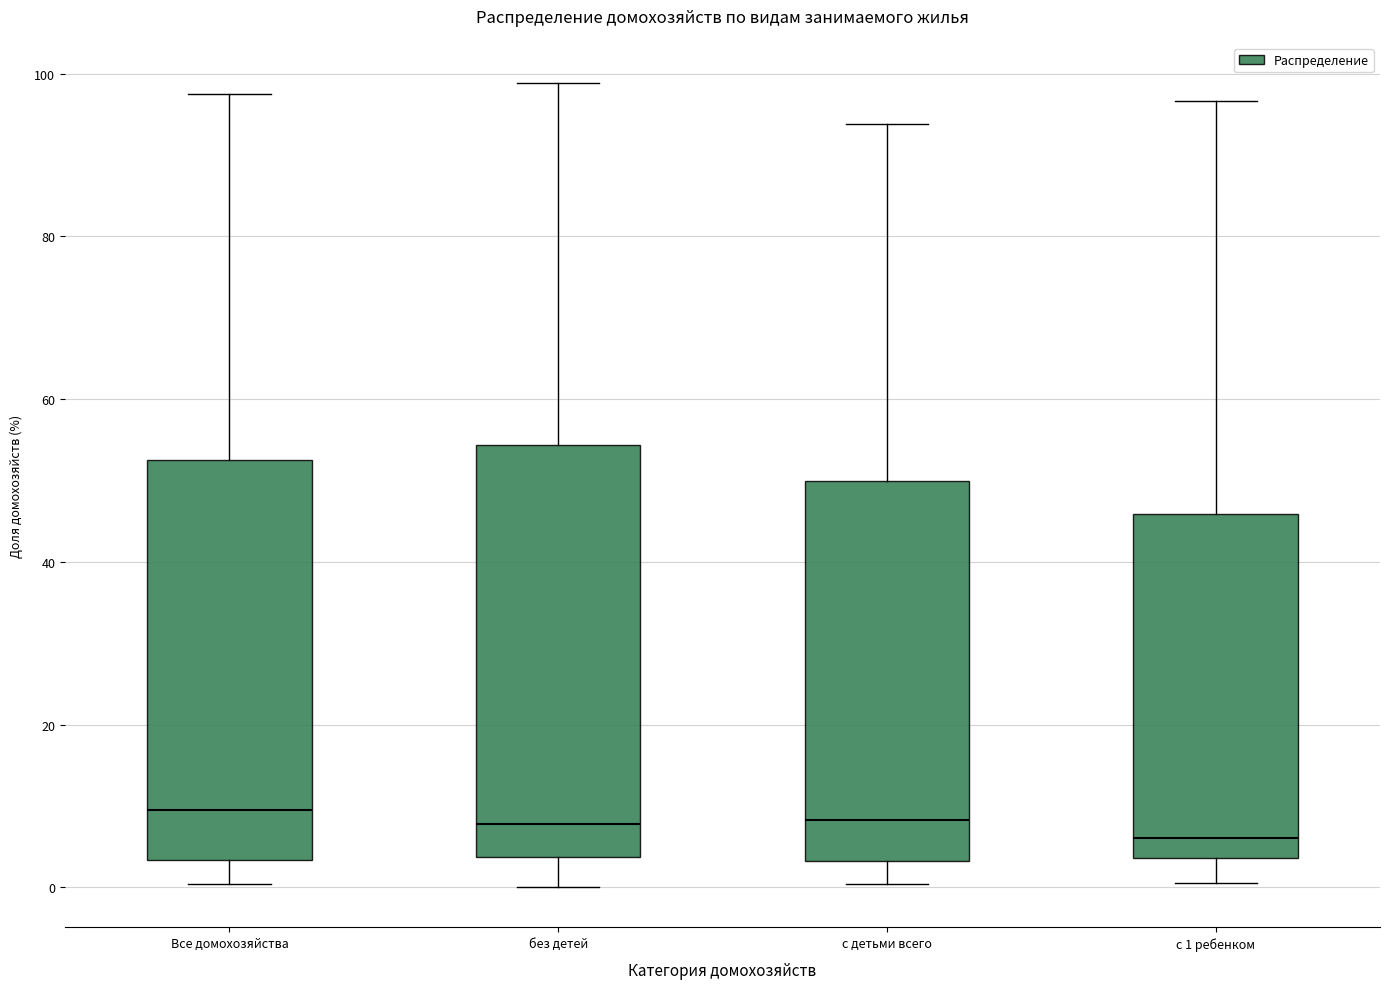

Reading left to right, read every box against the y-axis: the position of its median line, the range the box covers, and the ends of its whiskers. The values are not printed on the chart, so give them approximately, as read against the axis.

Все домохозяйства: median 10, box 4 to 52, whiskers 0 to 98
без детей: median 8, box 4 to 54, whiskers 0 to 98
с детьми всего: median 8, box 4 to 50, whiskers 0 to 94
с 1 ребенком: median 6, box 4 to 46, whiskers 0 to 96